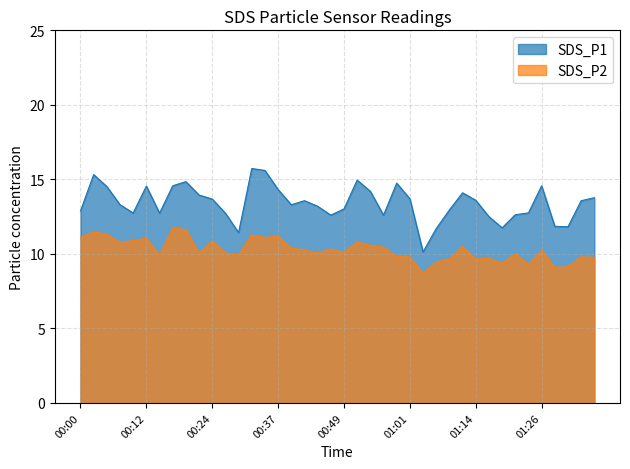

The value of SDS_P1 at 00:00 is 12.9. True or false?

True